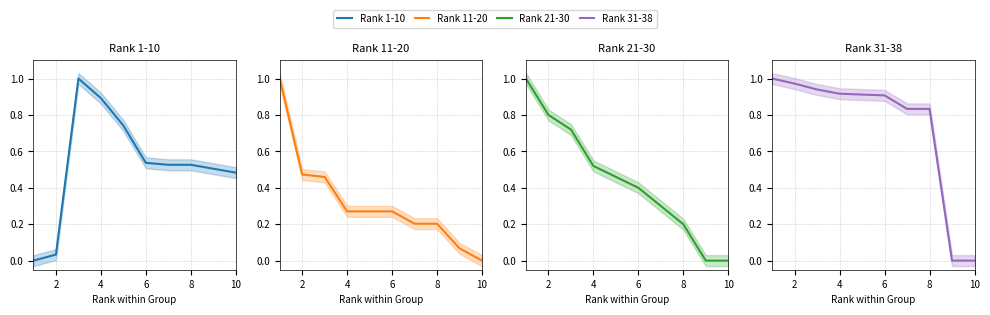

The value of Rank 1-10 at 8 is 0.5. True or false?

True